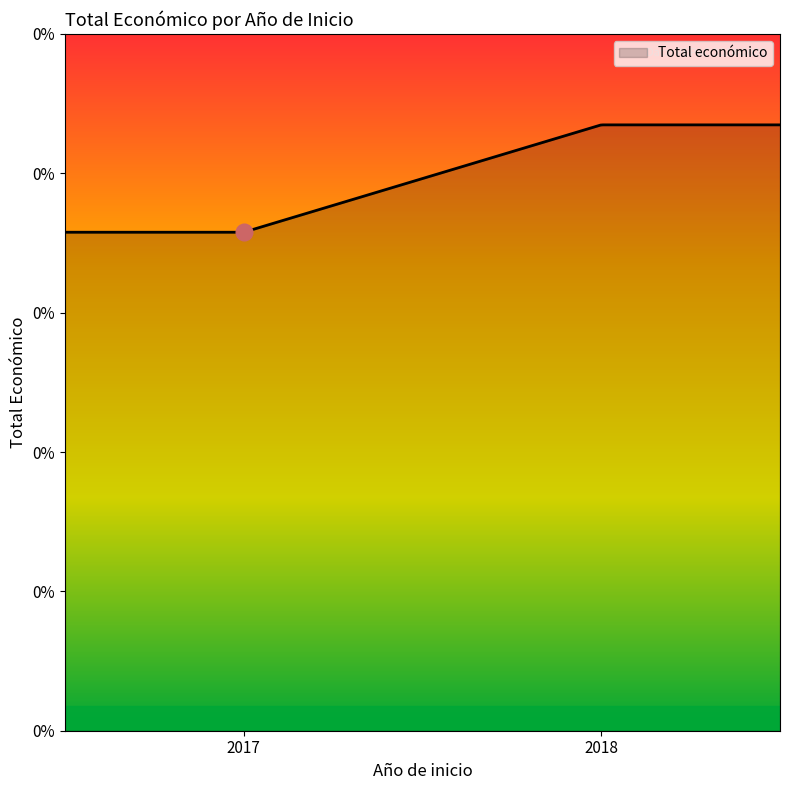

Which category has the highest value across all series?

2018